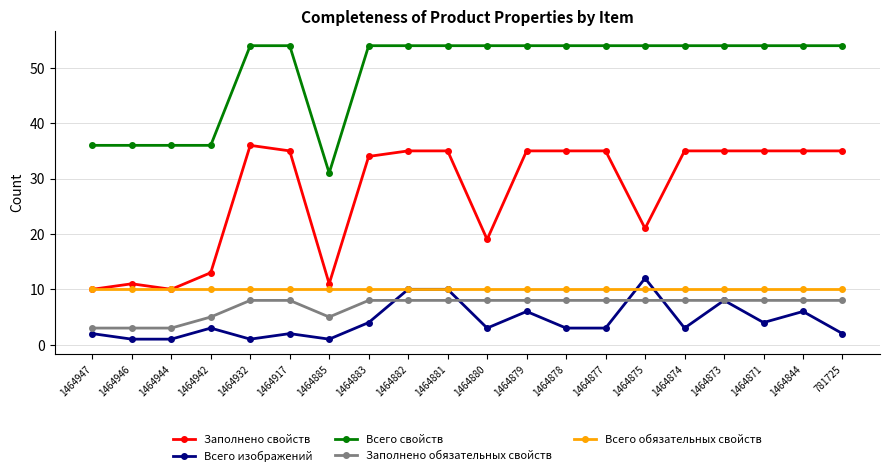

Reading left to right, list all the values displayed in this chart.

Заполнено свойств: 10	11	10	13	36	35	11	34	35	35	19	35	35	35	21	35	35	35	35	35
Всего изображений: 2	1	1	3	1	2	1	4	10	10	3	6	3	3	12	3	8	4	6	2
Всего свойств: 36	36	36	36	54	54	31	54	54	54	54	54	54	54	54	54	54	54	54	54
Заполнено обязательных свойств: 3	3	3	5	8	8	5	8	8	8	8	8	8	8	8	8	8	8	8	8
Всего обязательных свойств: 10	10	10	10	10	10	10	10	10	10	10	10	10	10	10	10	10	10	10	10